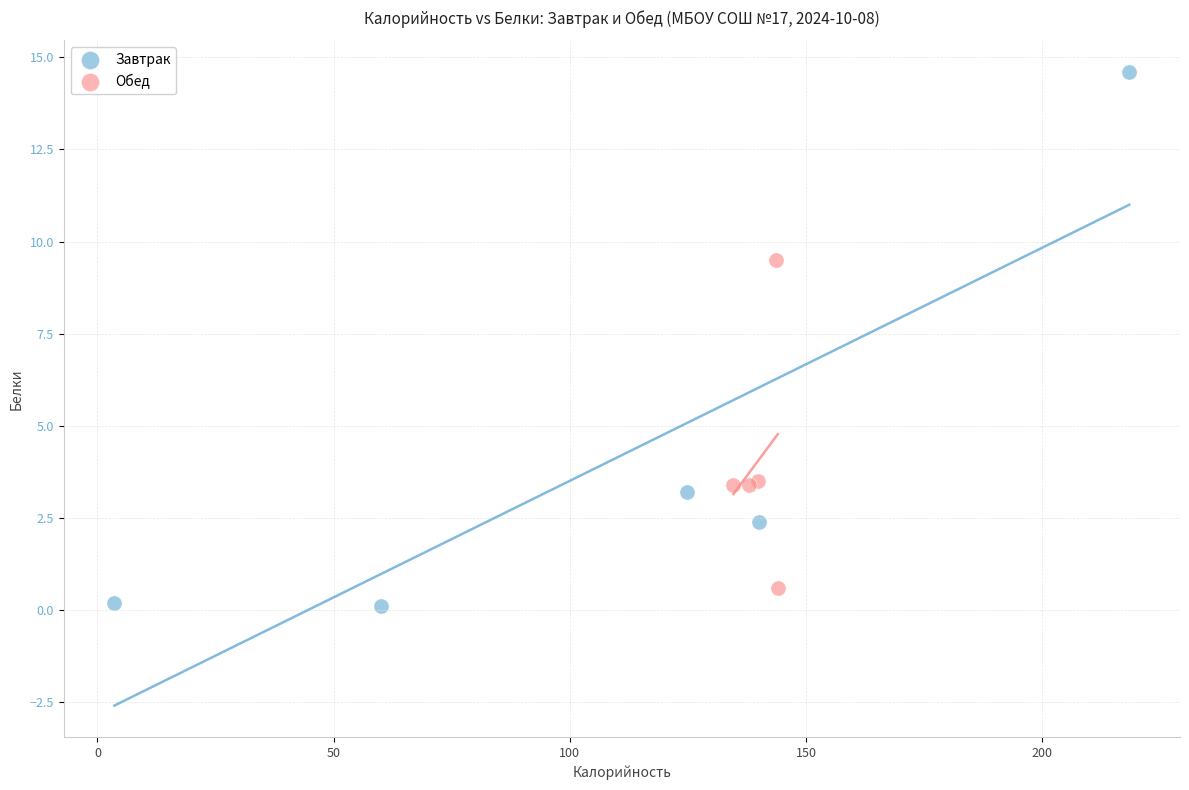

What are all the series names shown in the legend?

Завтрак, Обед